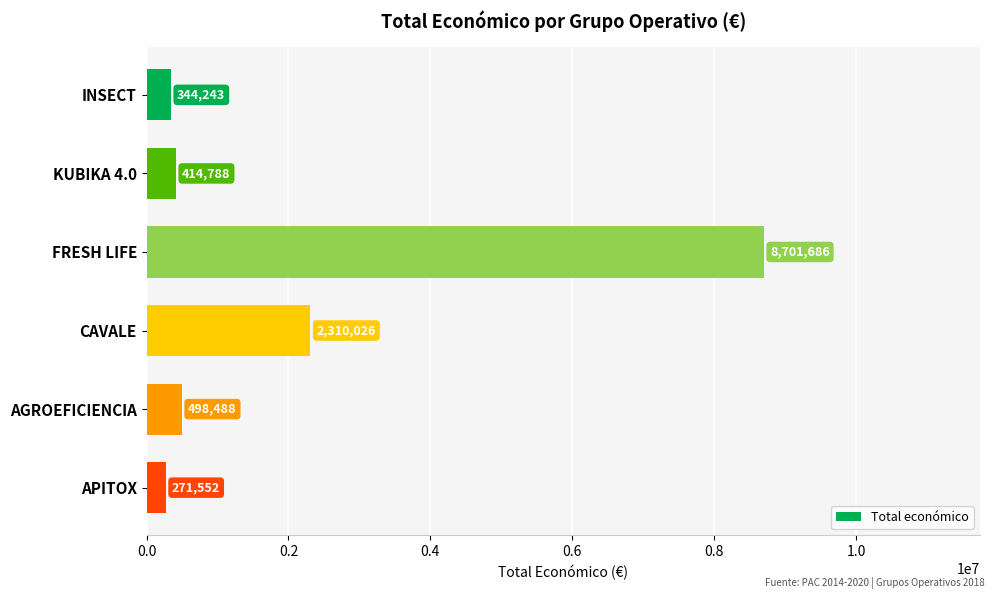

Reading bottom to top, list all the values displayed in this chart.

APITOX=271552	AGROEFICIENCIA=498488	CAVALE=2310026	FRESH LIFE=8701686	KUBIKA 4.0=414788	INSECT=344243